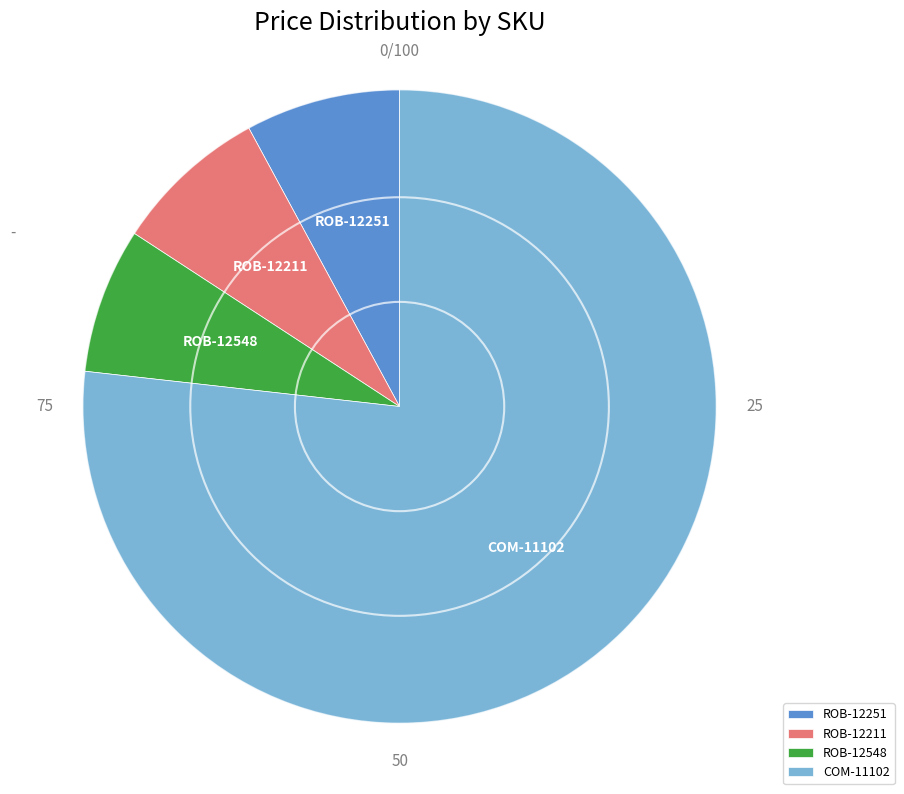

What is the largest slice in the pie chart?

COM-11102